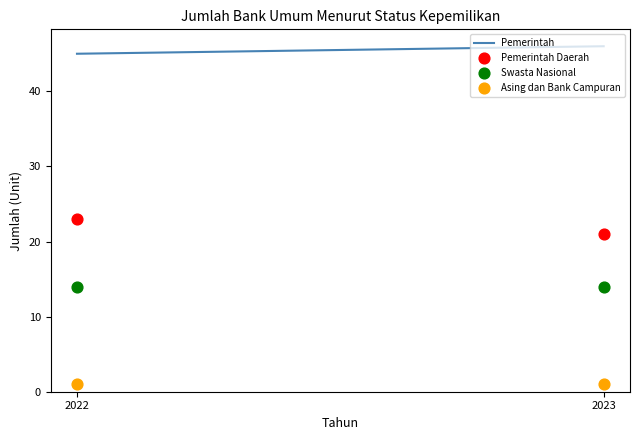

Which series contains the highest Y value?

Pemerintah Daerah